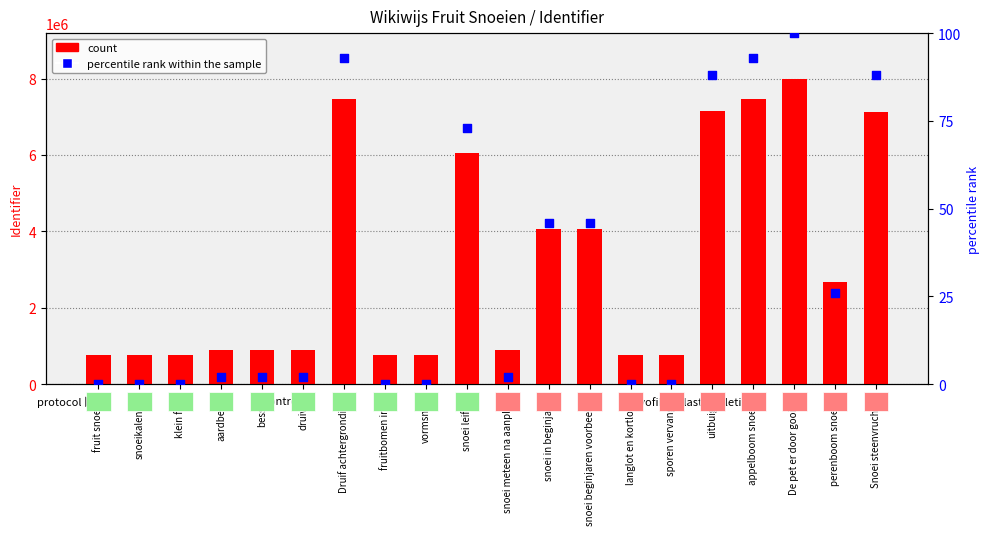

Which series has the largest total across all categories?

count